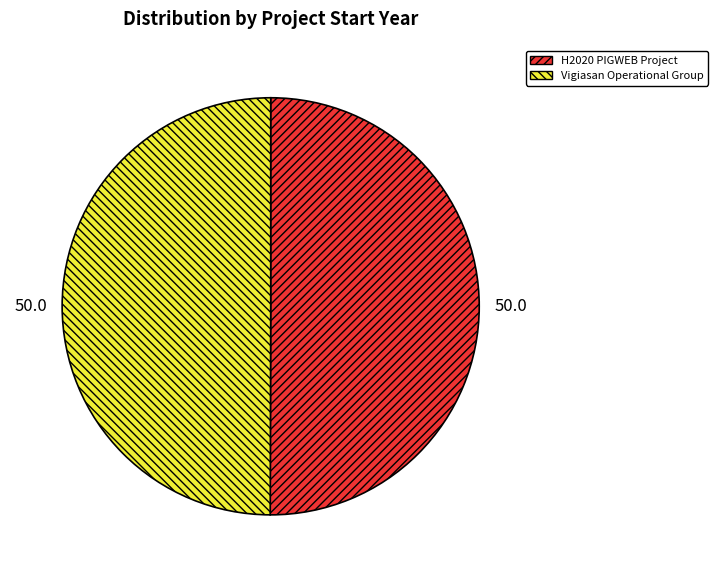

Is it true that H2020 PIGWEB Project is 50% of the pie?

True